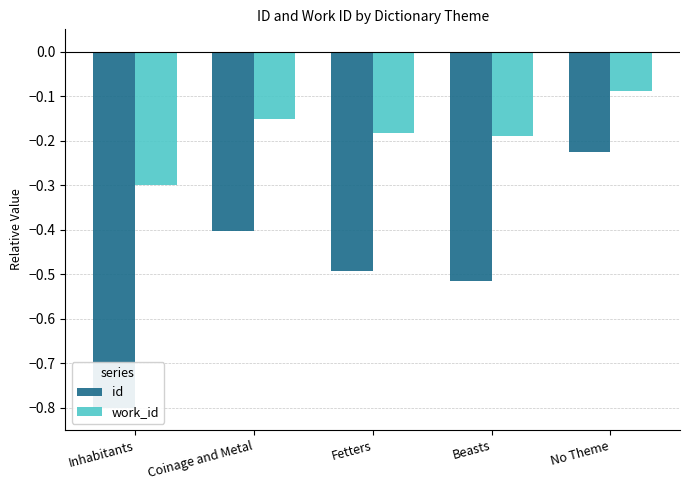

What is the difference between the highest and lowest values at No Theme?

0.1